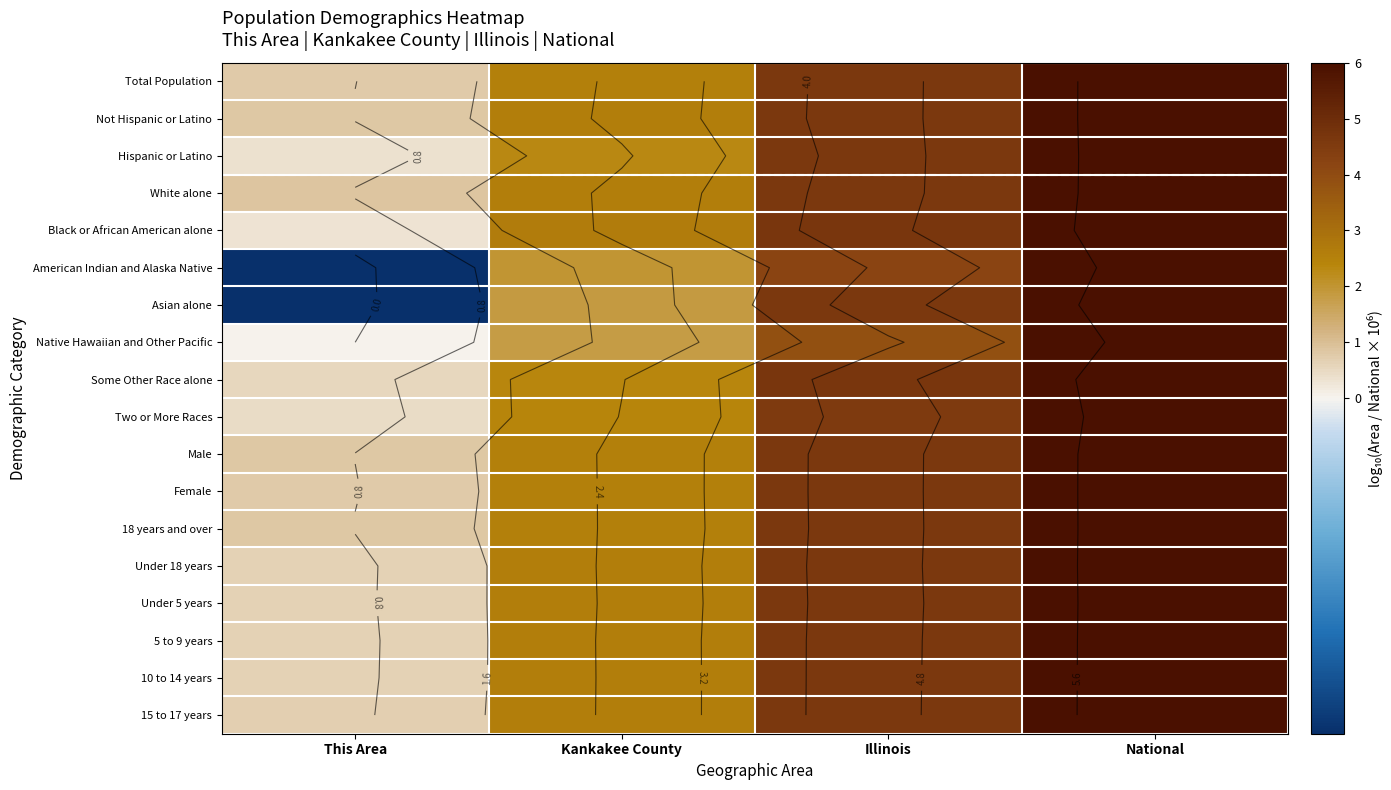

At which category is the sum across all series the highest?

National